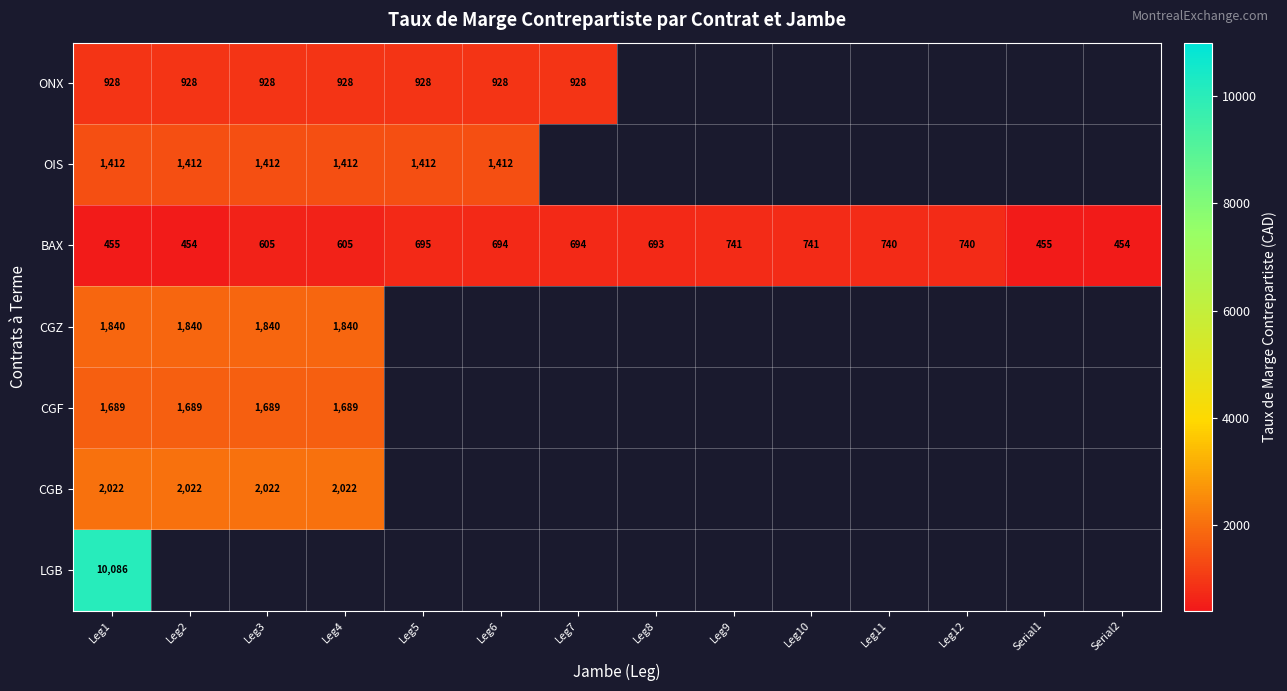

True or false: BAX has a value of 454 at Serial2.

True